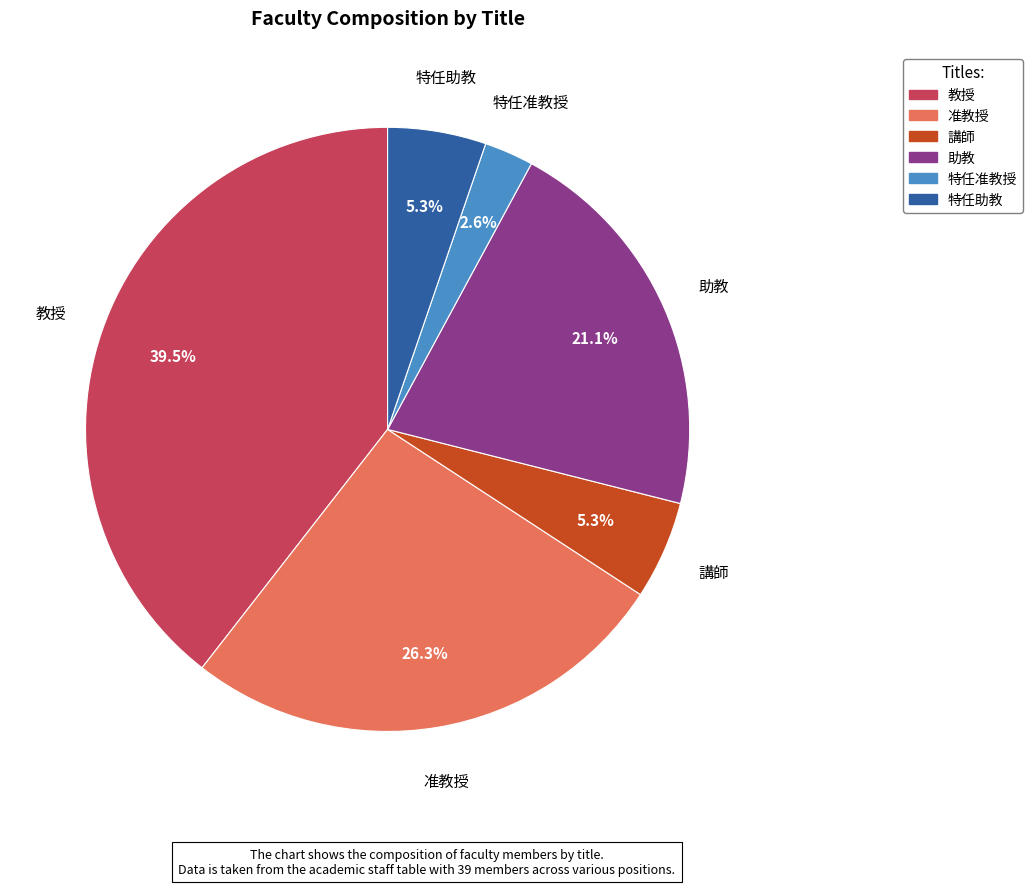

What percentage do 助教 and 准教授 together represent?

47.4%